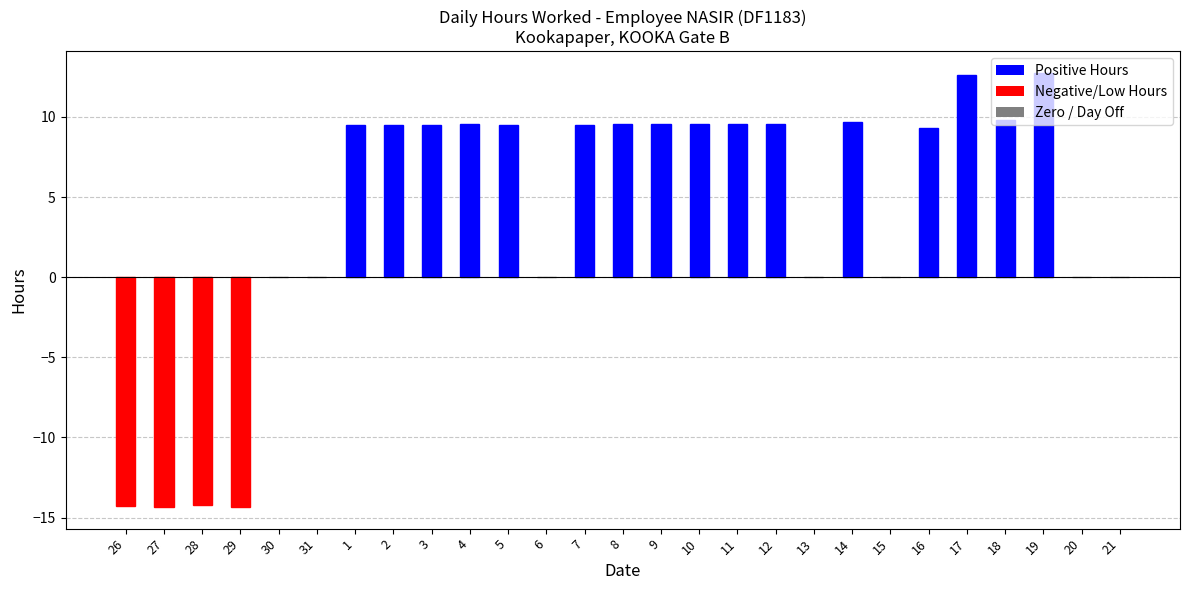

What is the sum of all values?

101.7